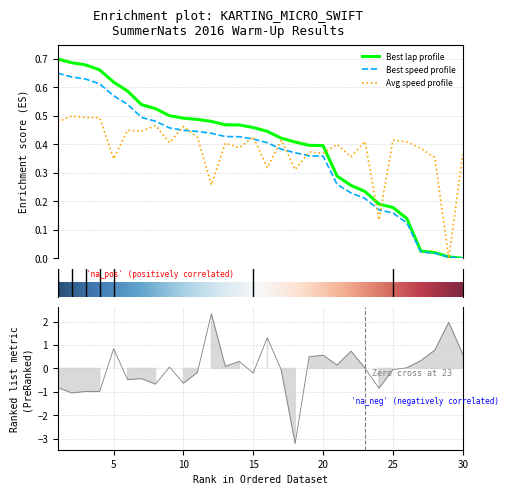

True or false: best_speed and best_lap_time cross at least once.

False